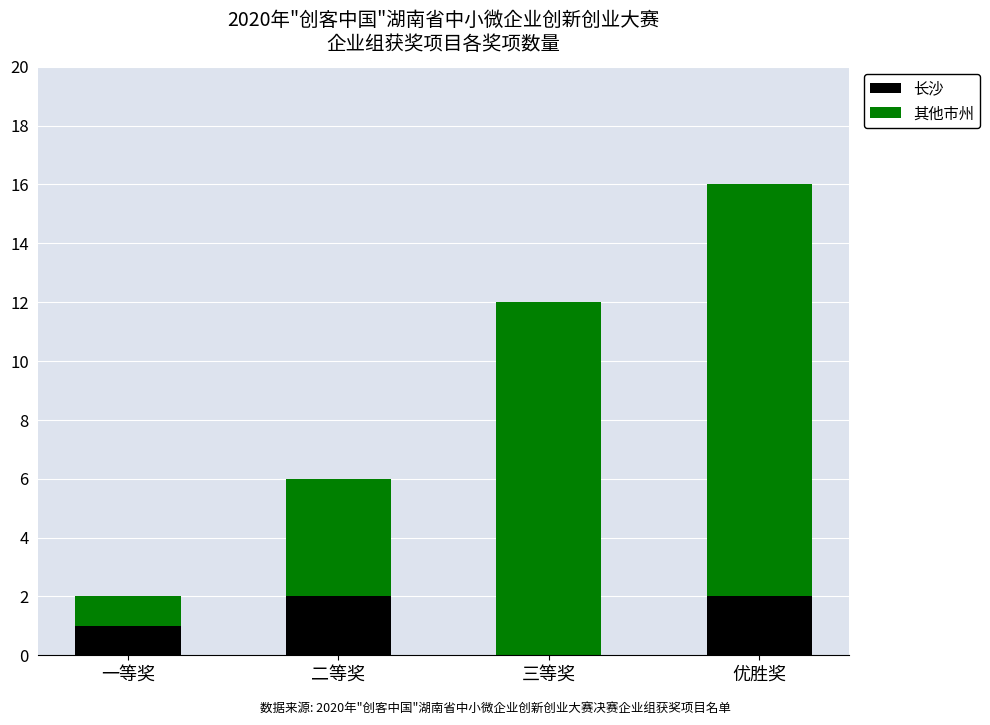

Where is 长沙 nearest to the value 1?

一等奖